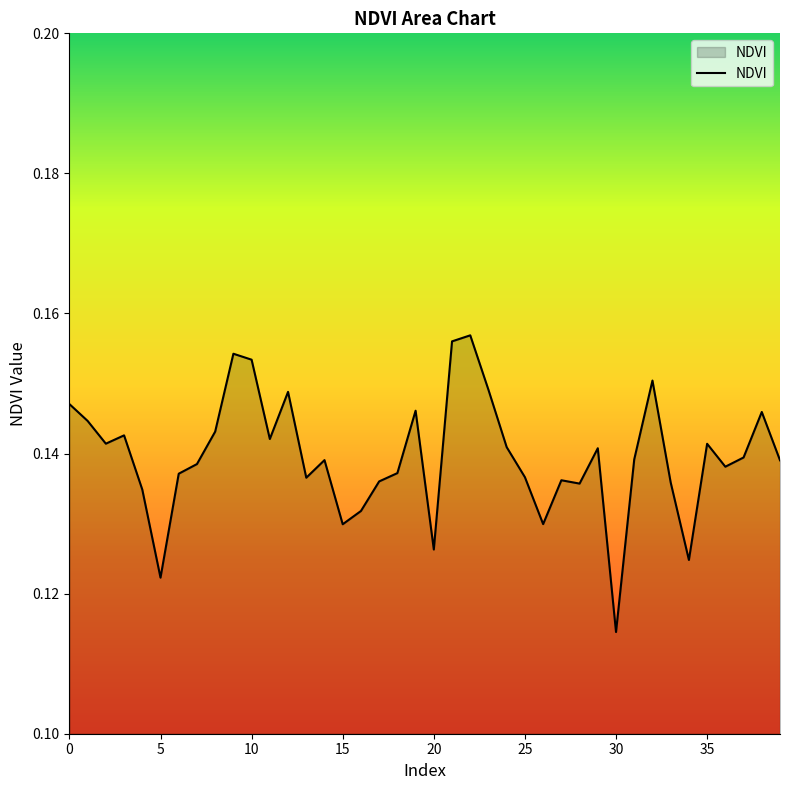

How many interior local valleys (lower than both neighbors) does the data have?

11